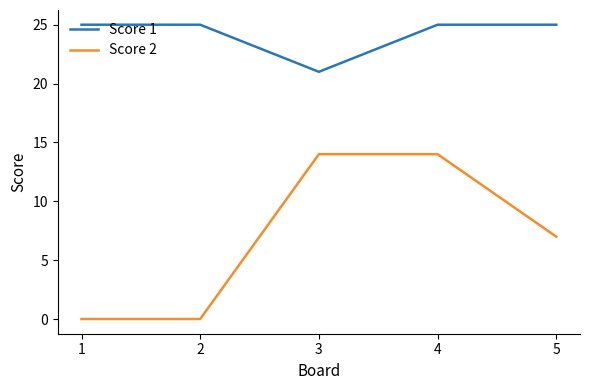

Reading right to left, what are all the values shown in this chart?

Score 1: 25	25	21	25	25
Score 2: 7	14	14	0	0